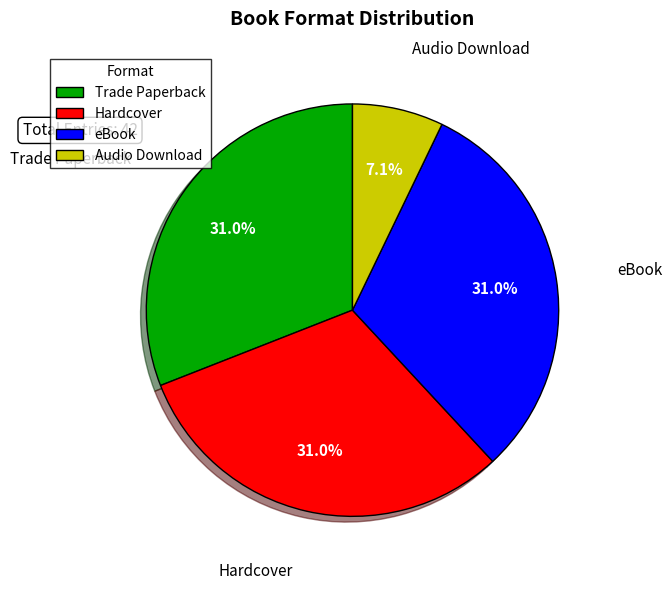

Do Audio Download and eBook together represent more than half of the pie?

No